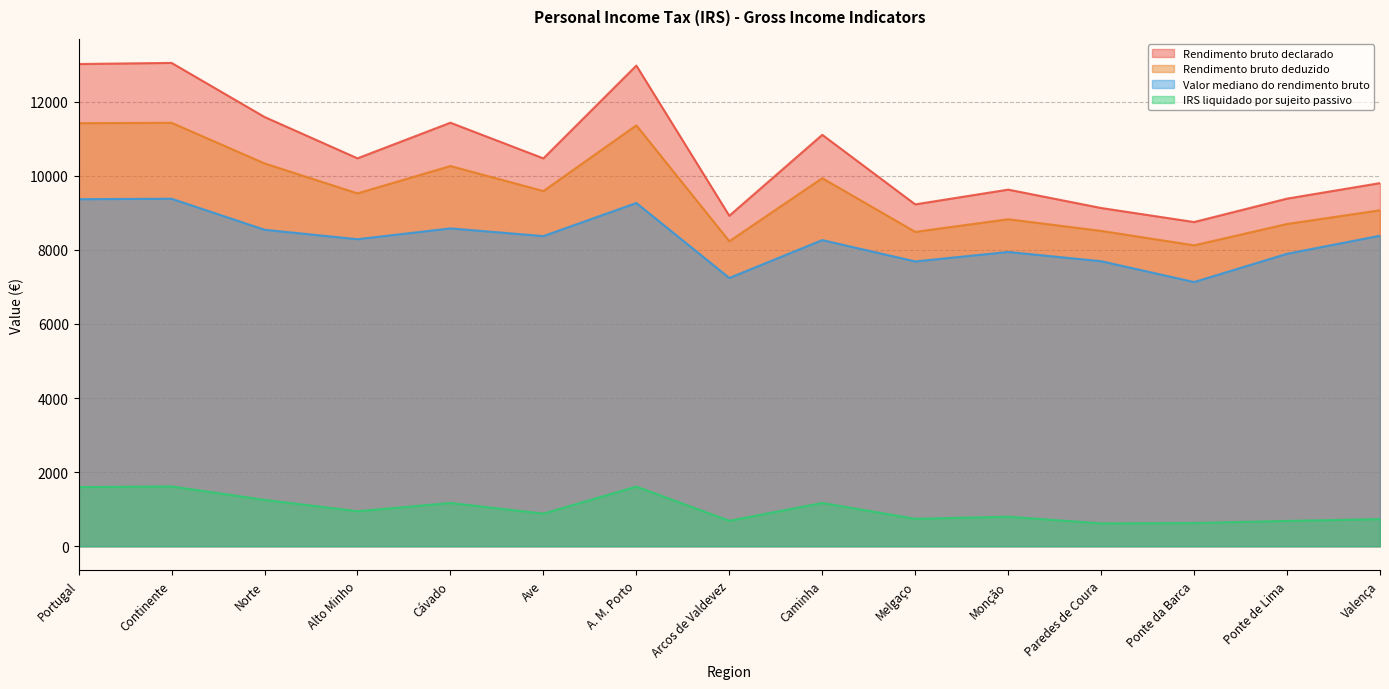

What is the difference between the IRS liquidado por sujeito passivo values at Norte and Ave?

371